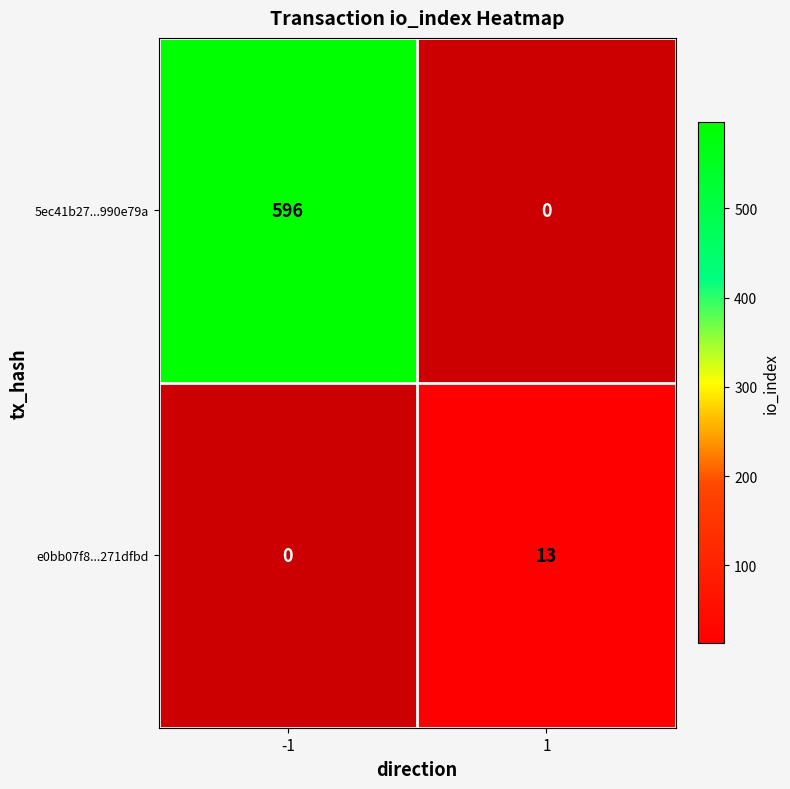

True or false: e0bb07f8...271dfbd has a value of 13 at 1.

True